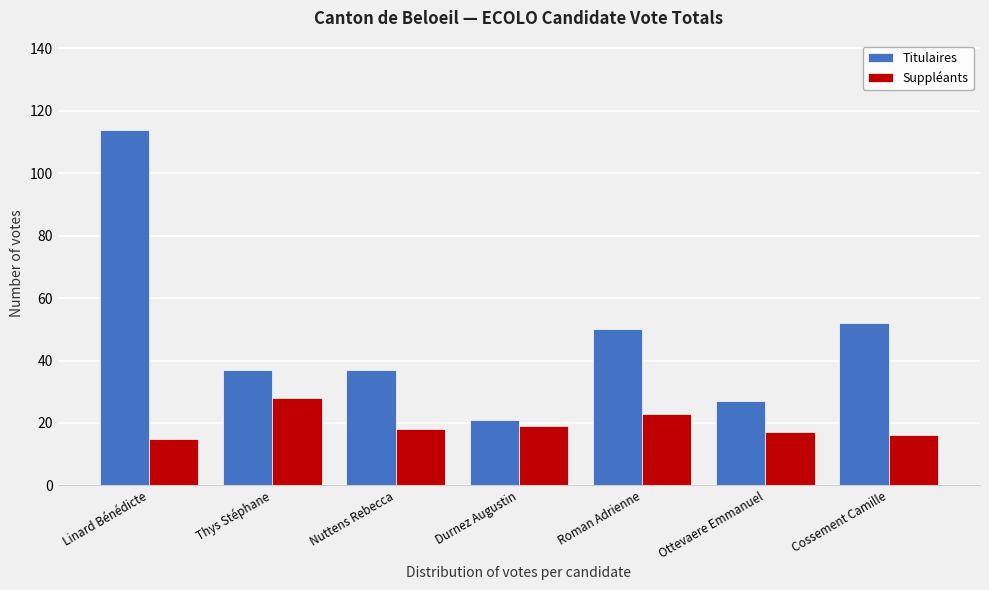

Reading right to left, extract all data points from this chart.

Titulaires: 52	27	50	21	37	37	114
Suppléants: 16	17	23	19	18	28	15